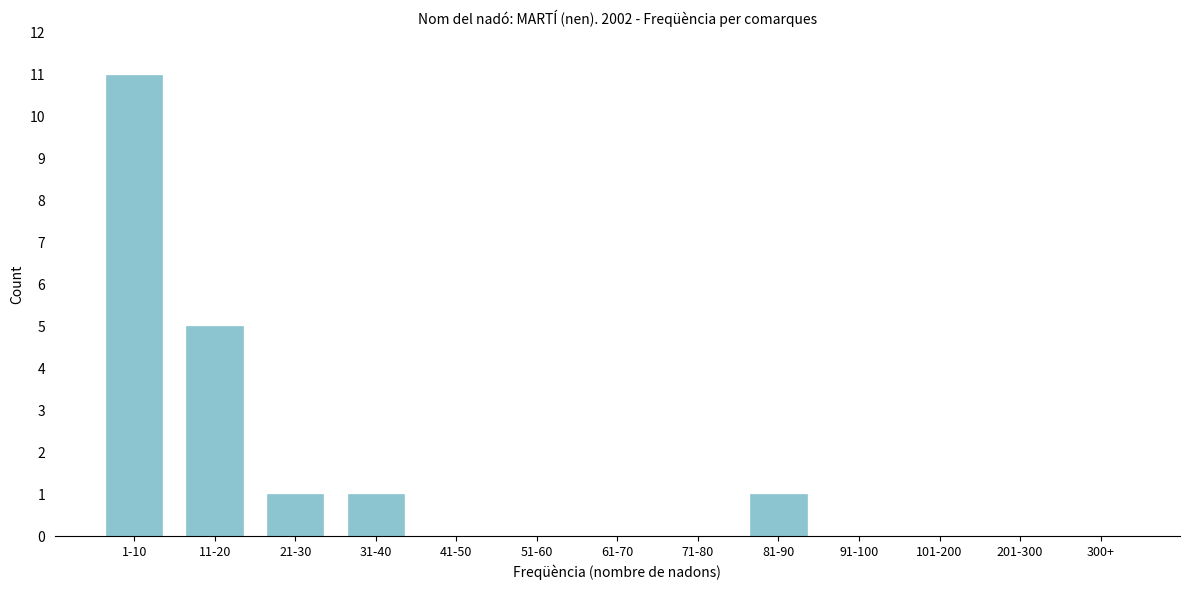

Reading left to right, extract all data points from this chart.

1-10=11	11-20=5	21-30=1	31-40=1	41-50=0	51-60=0	61-70=0	71-80=0	81-90=1	91-100=0	101-200=0	201-300=0	300+=0